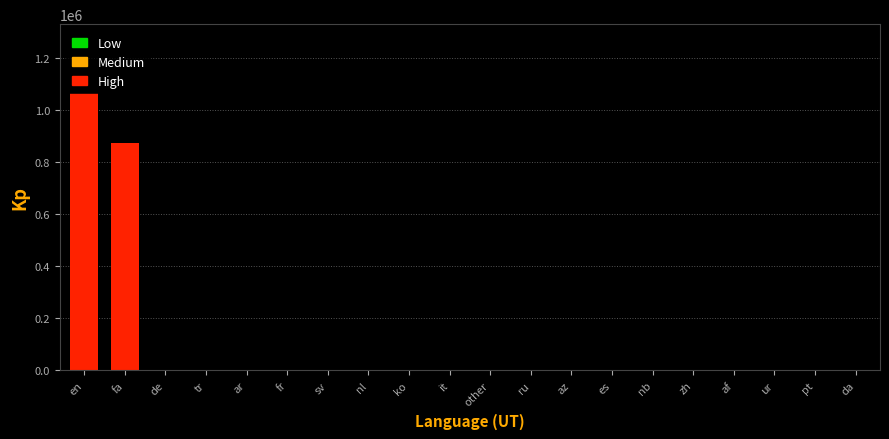

At which category does the chart reach its peak across all series?

en